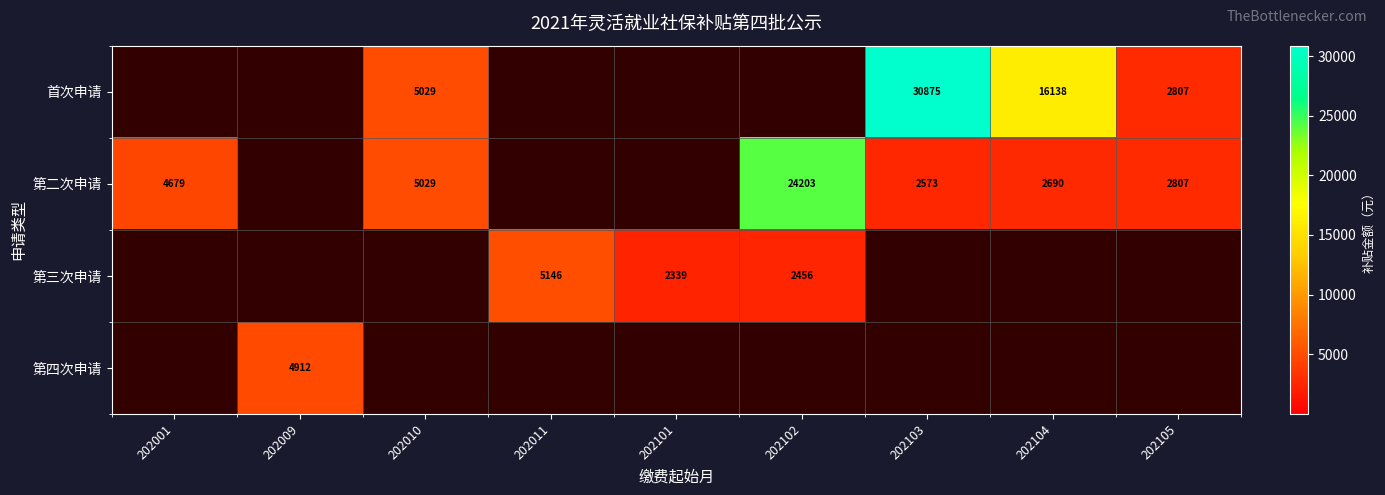

What is the sum of the 首次申请 values at 202104 and 202105?

18945